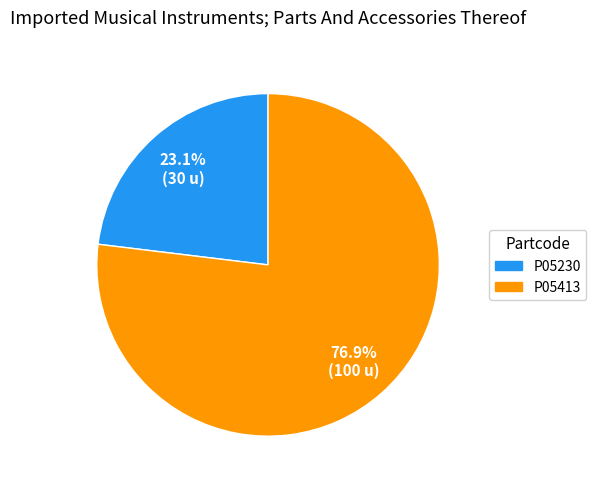

What is the ratio of the value at P05230 to the value at P05413?

0.3